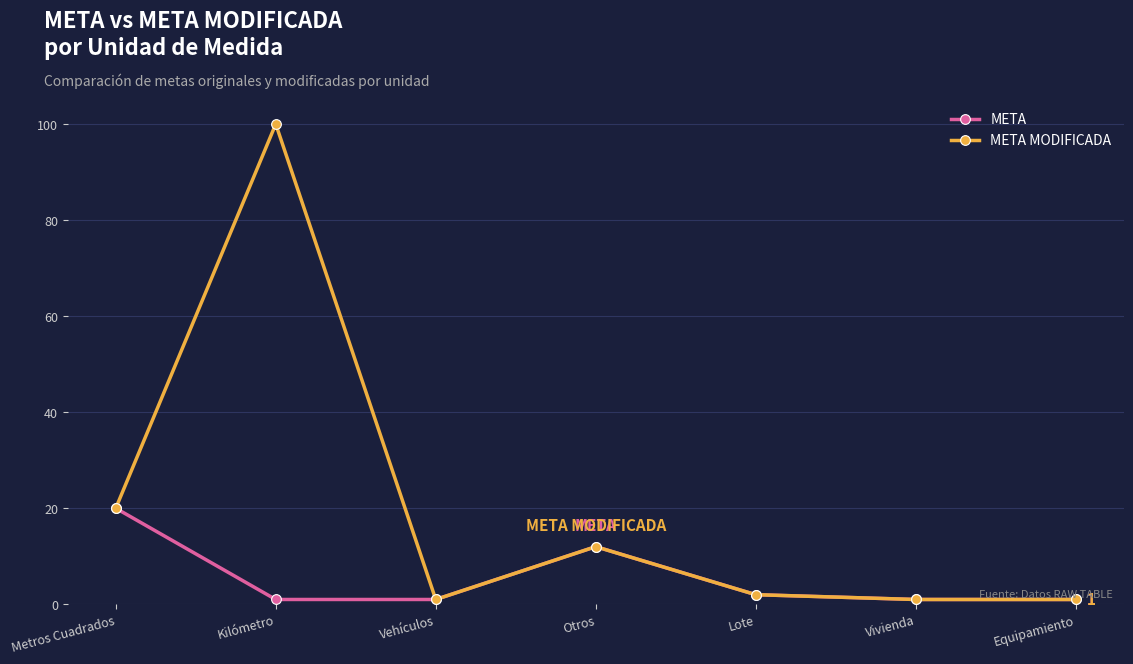

Reading right to left, list all the values displayed in this chart.

META: 1	1	2	12	1	1	20
META MODIFICADA: 1	1	2	12	1	100	20